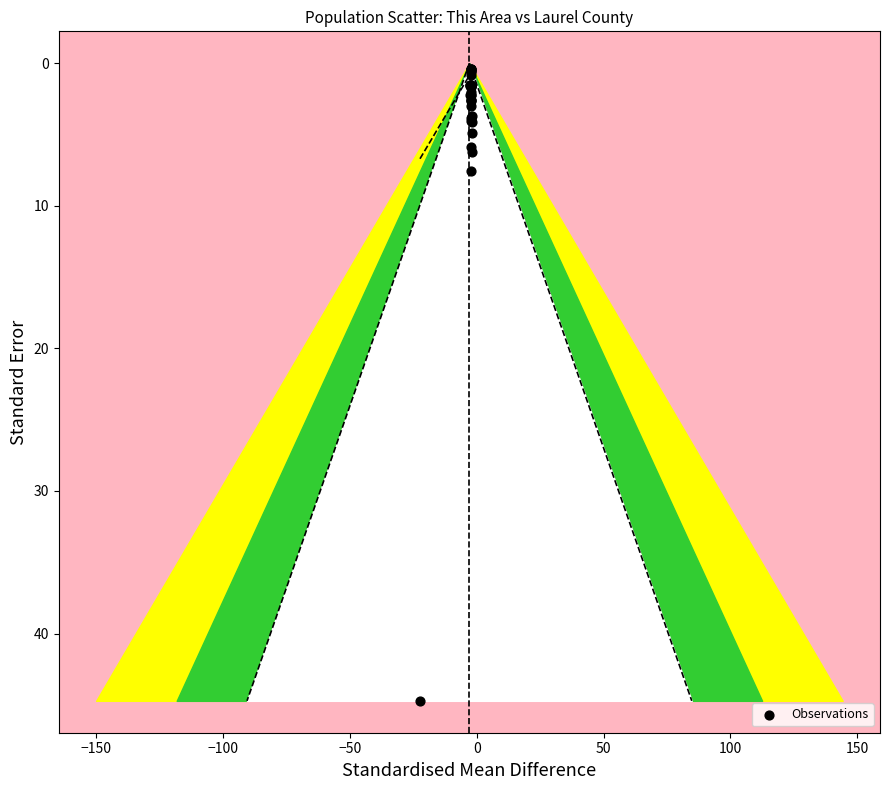

What Y value in the scatter plot is closest to 22?

7.6